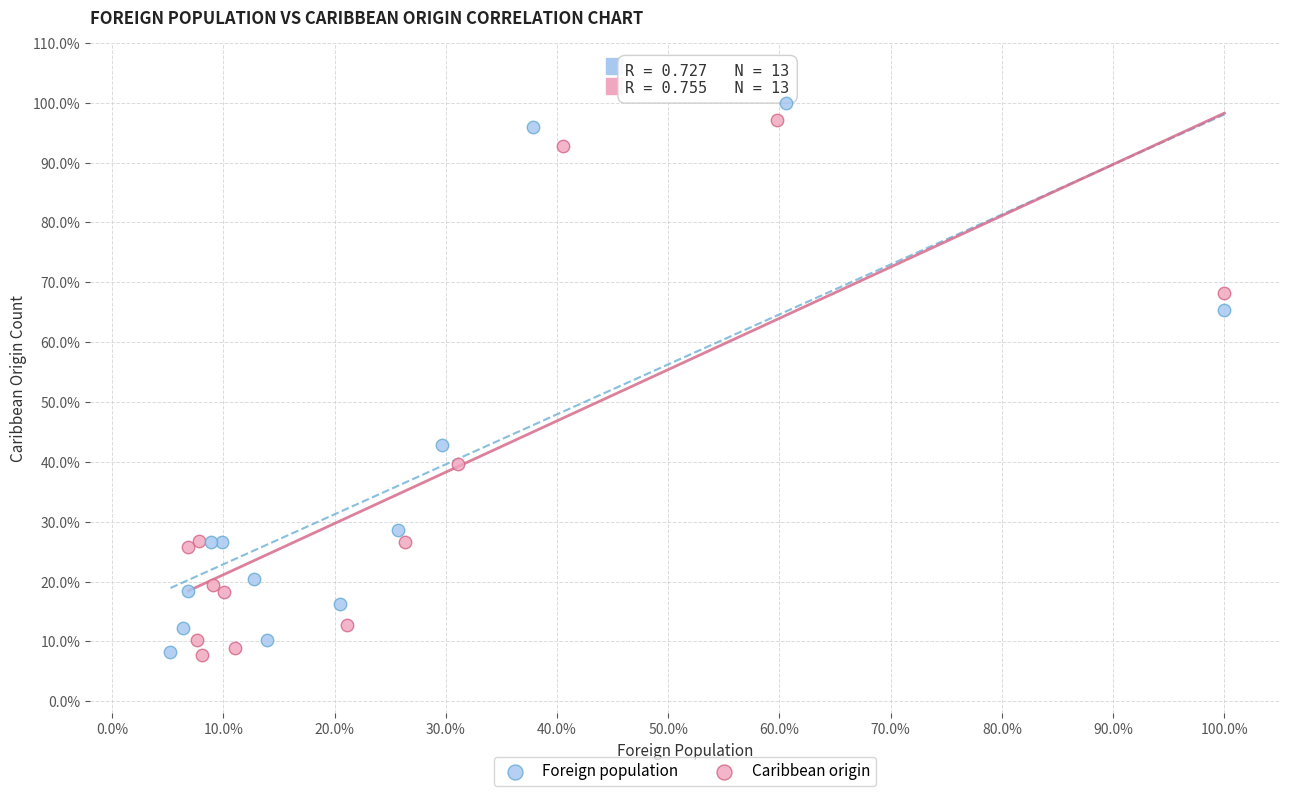

What are all the series names shown in the legend?

Foreign population, Caribbean origin